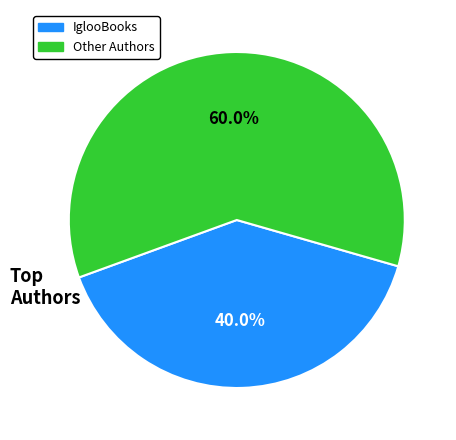

How many segments does this pie chart have?

2